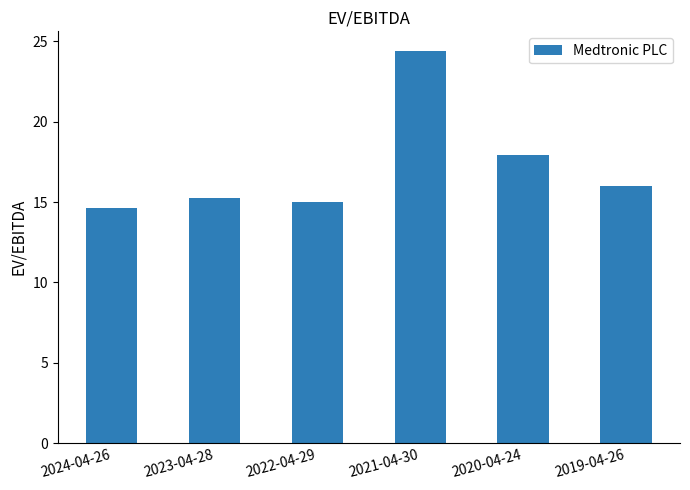

Are the bars horizontal?

No